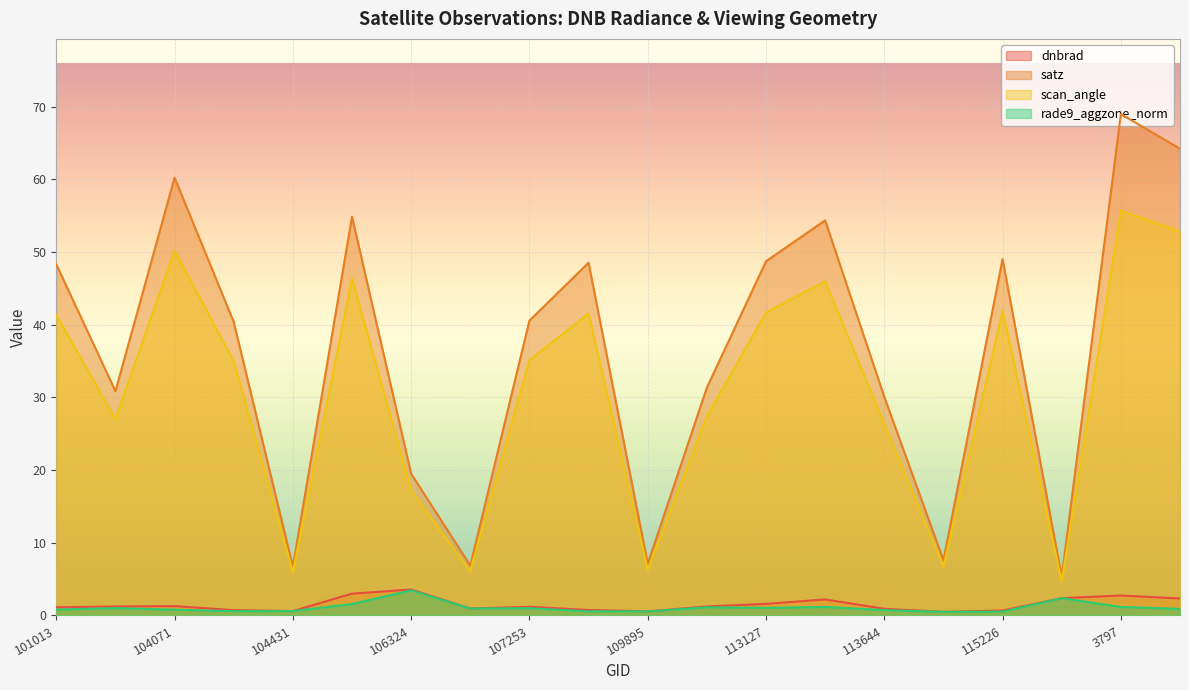

How many lines are shown in the chart?

4